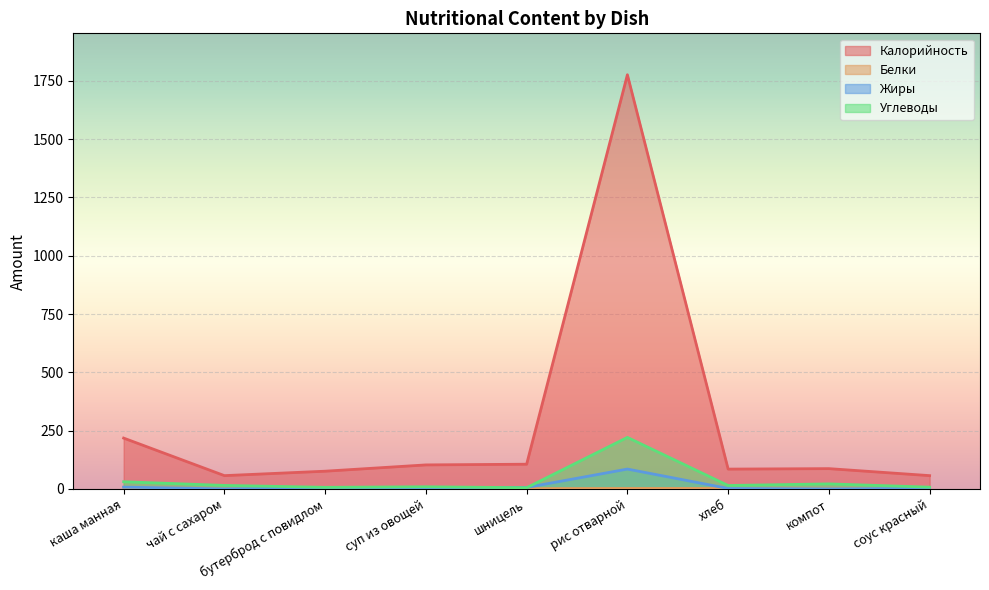

The value of Калорийность at суп из овощей is 103.0. True or false?

True